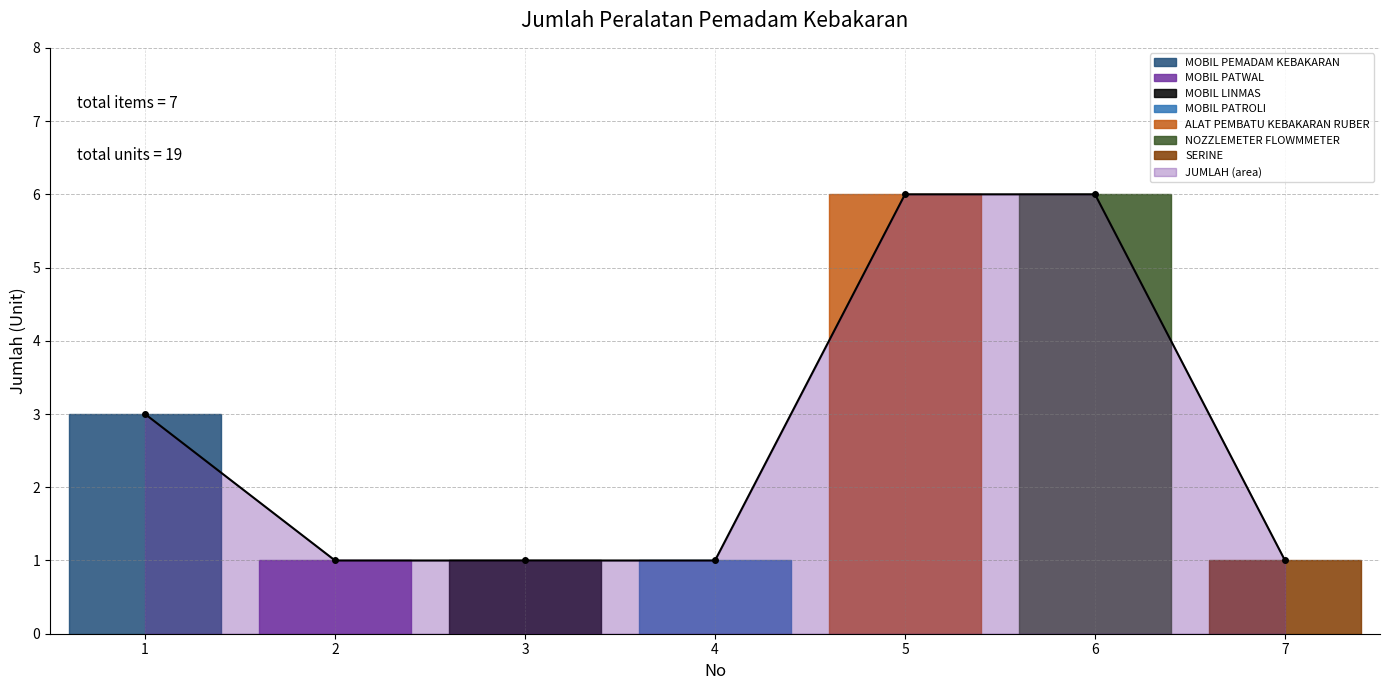

Reading right to left, list all the values displayed in this chart.

1	6	6	1	1	1	3